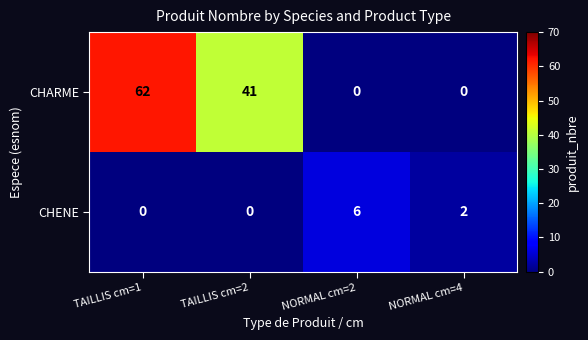

At NORMAL cm=4, list the series in order from smallest to largest.

CHARME, CHENE